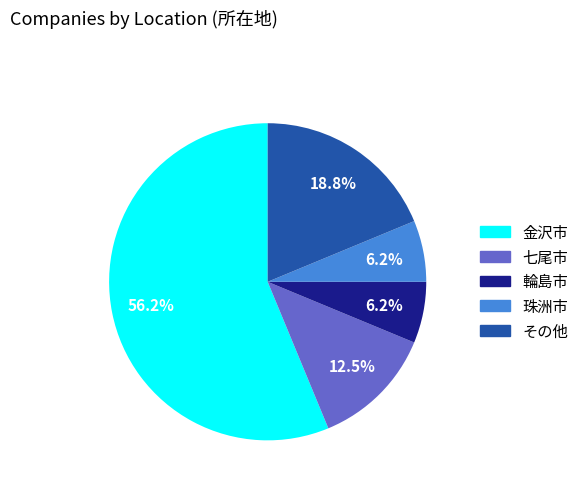

Combined, do その他 and 輪島市 account for over 50%?

No